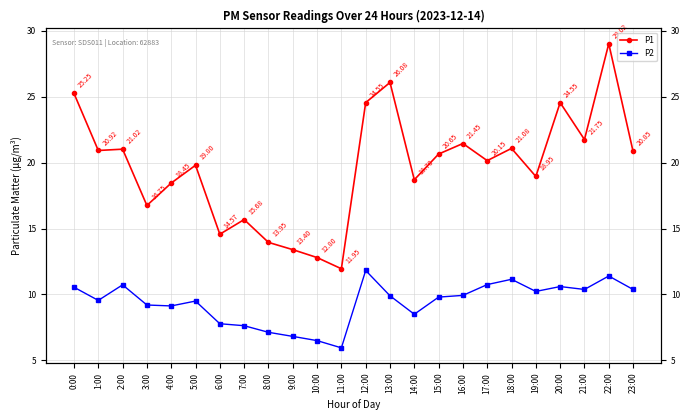

How many values in the P1 series are below 20?

11